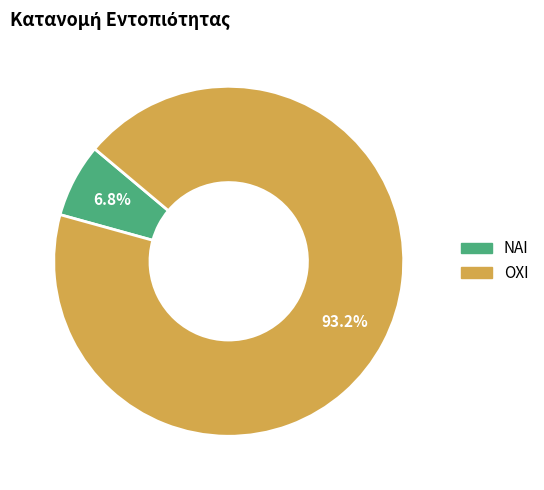

To the nearest percent, what is the average slice percentage?

50%